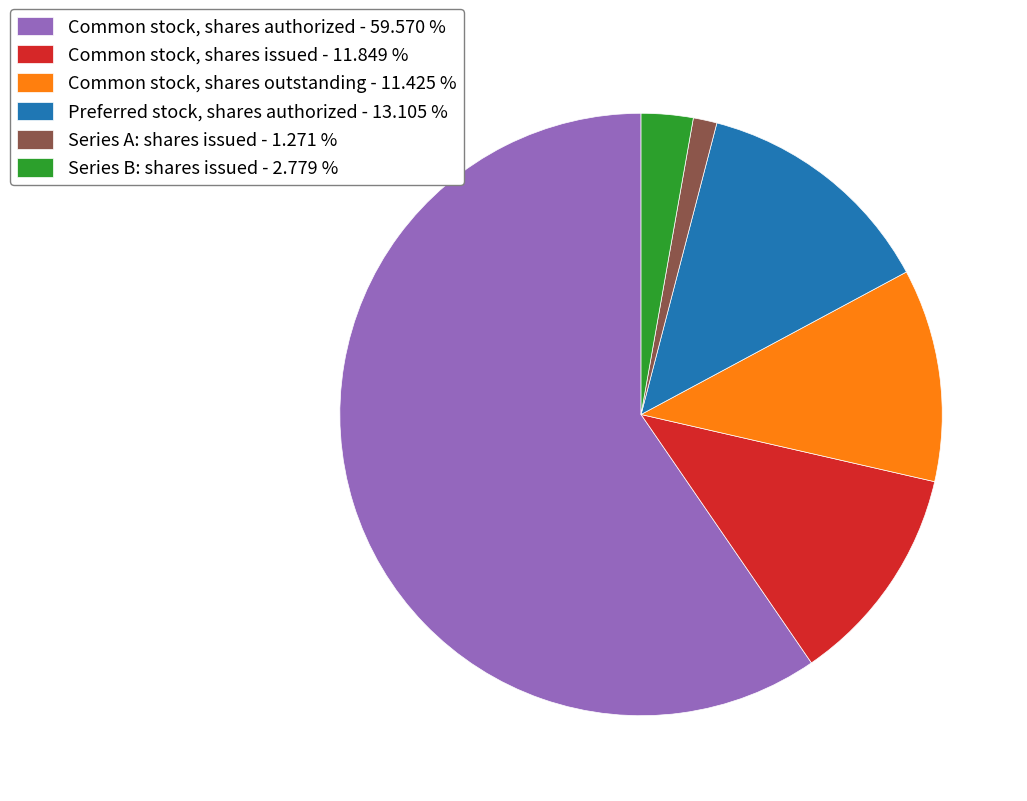

Combined, do Series B: shares issued and Common stock, shares issued account for over 50%?

No